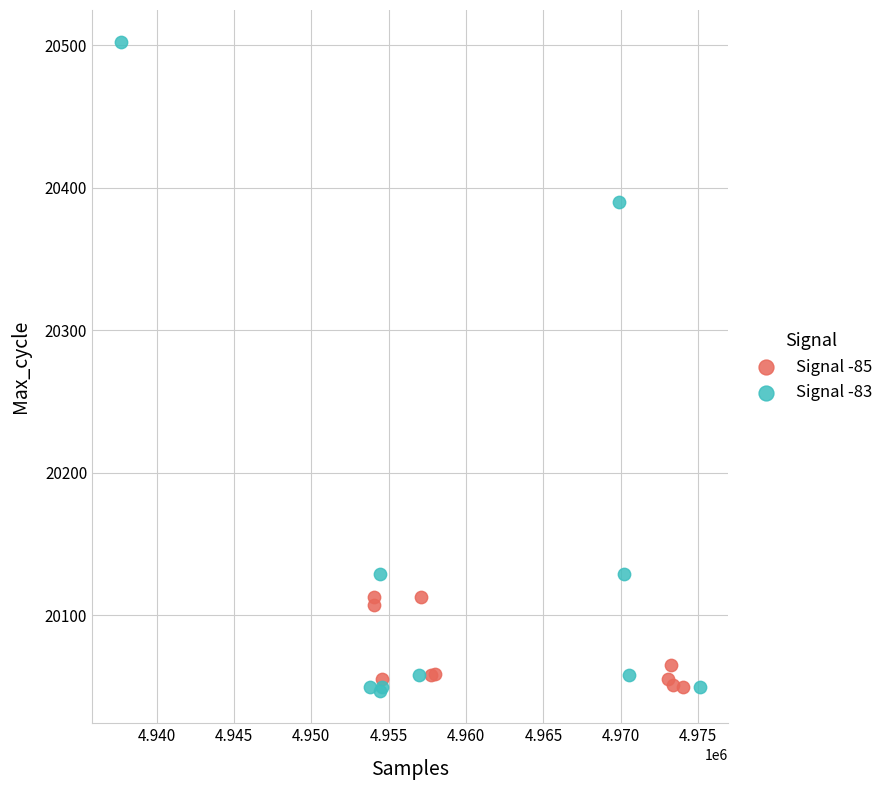

Which series reaches the maximum Y coordinate?

Signal -83